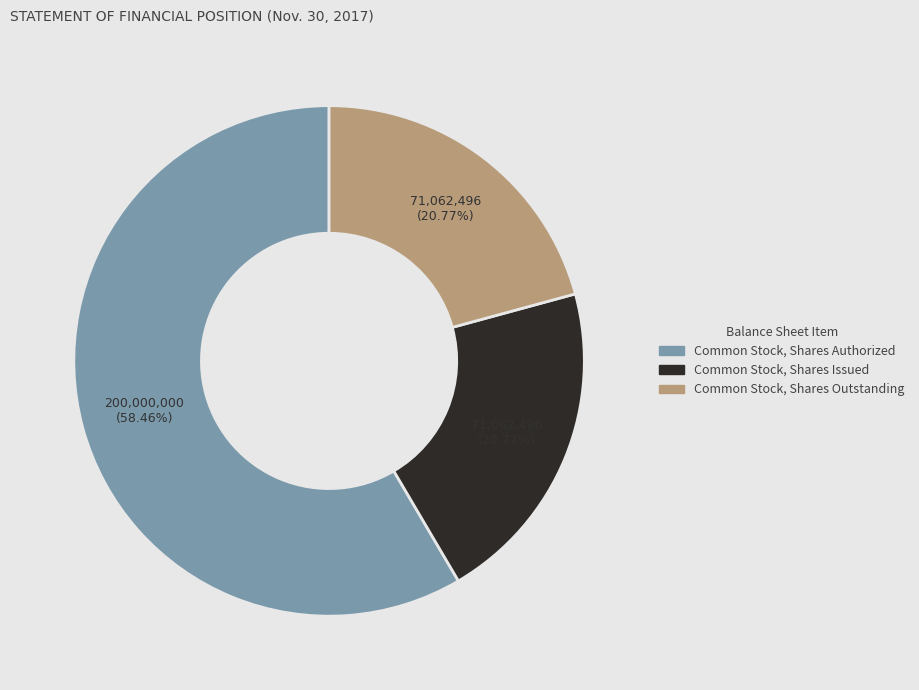

How many segments does this pie chart have?

3